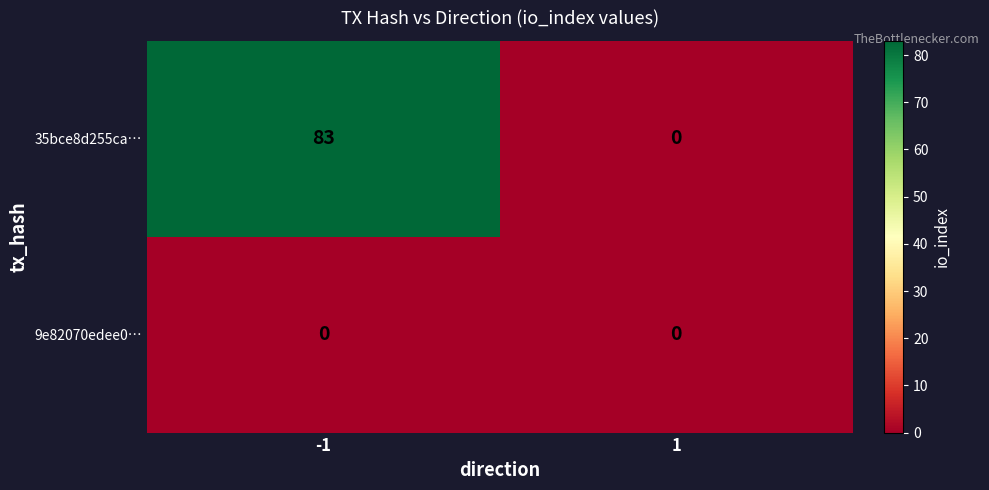

Which series has the widest spread of values?

35bce8d255ca…